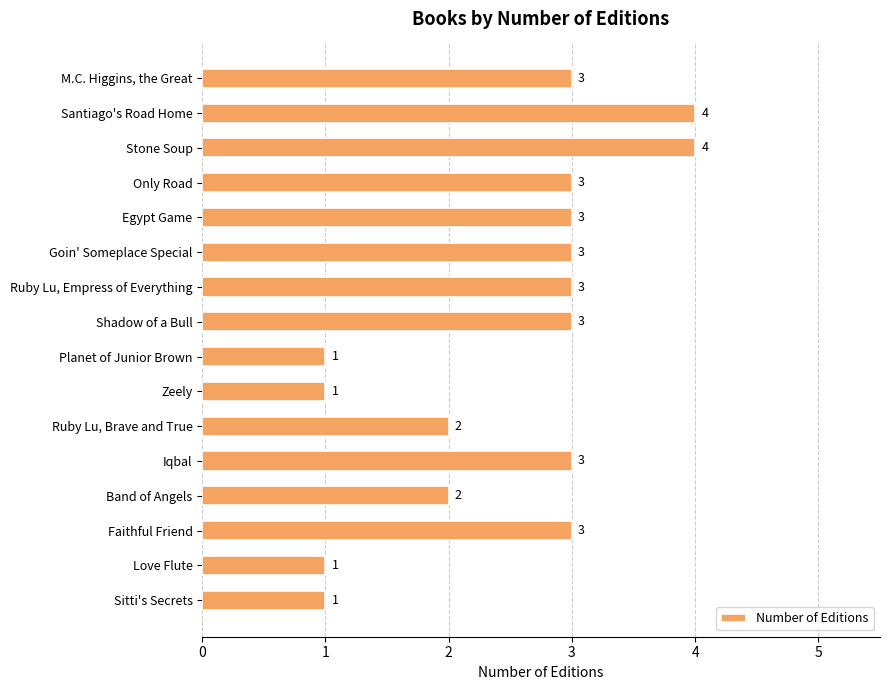

What is the greatest value displayed?

4